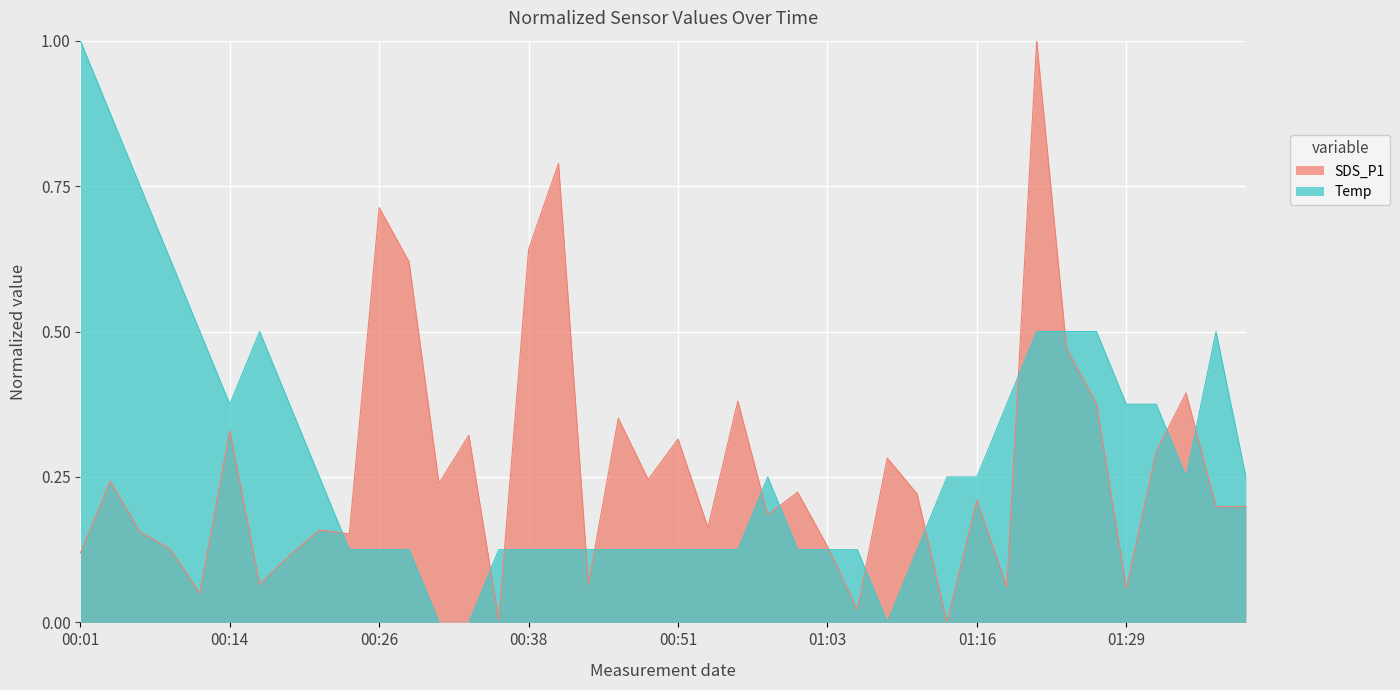

What position from the left is 01:06?

27